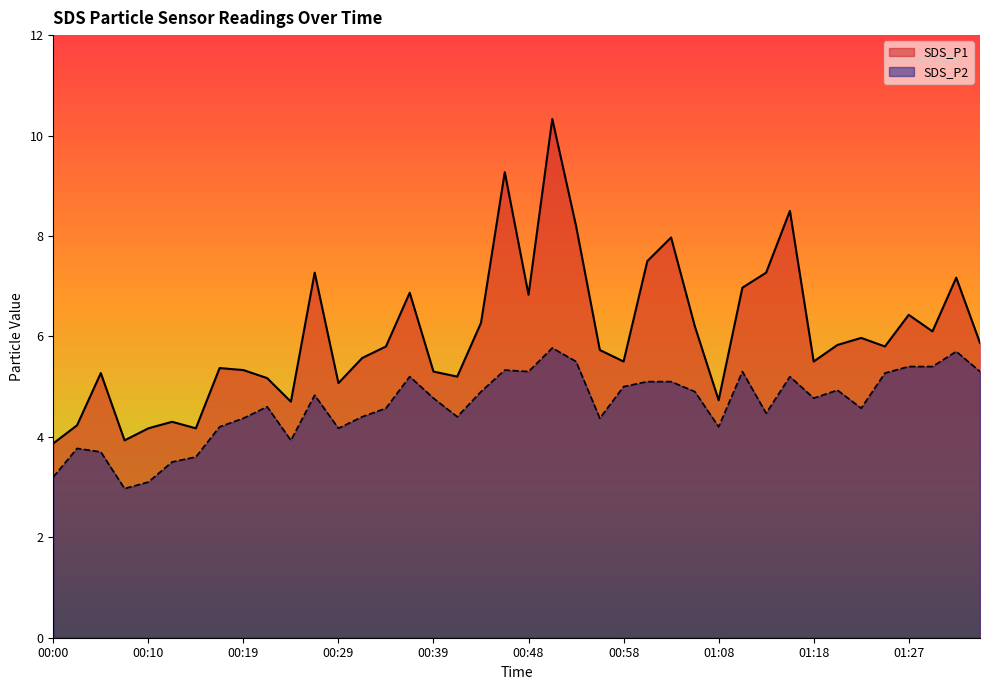

What position from the right is 00:27?

29